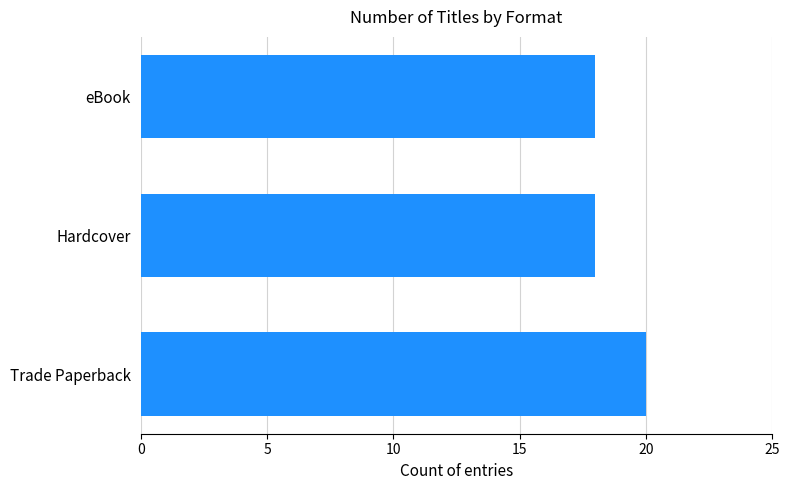

Are the bars horizontal?

Yes